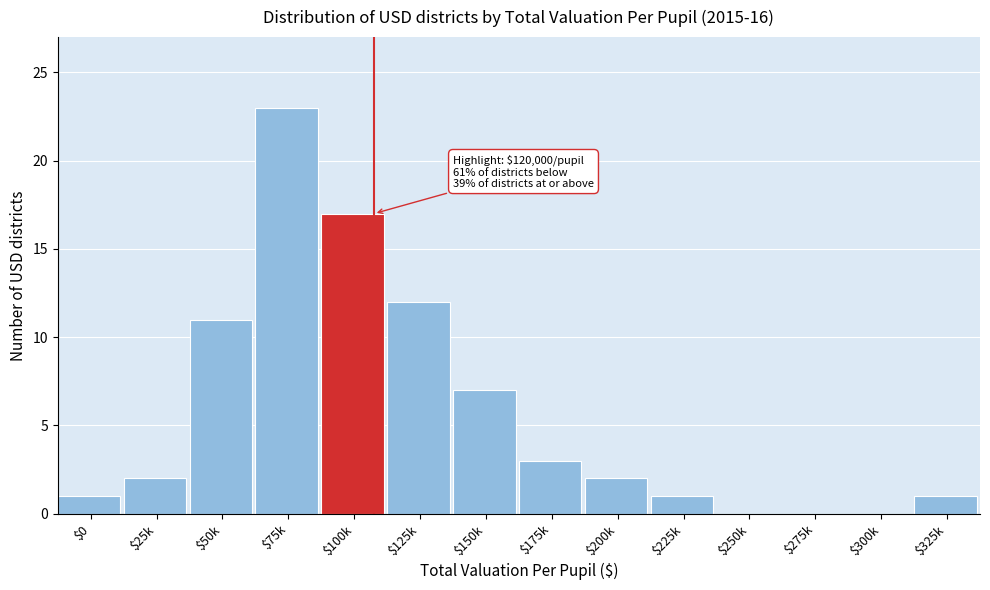

What is the greatest value displayed?

23